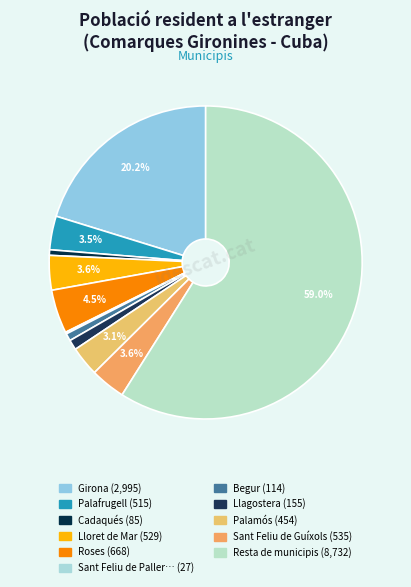

To the nearest percent, what is the average slice percentage?

9%